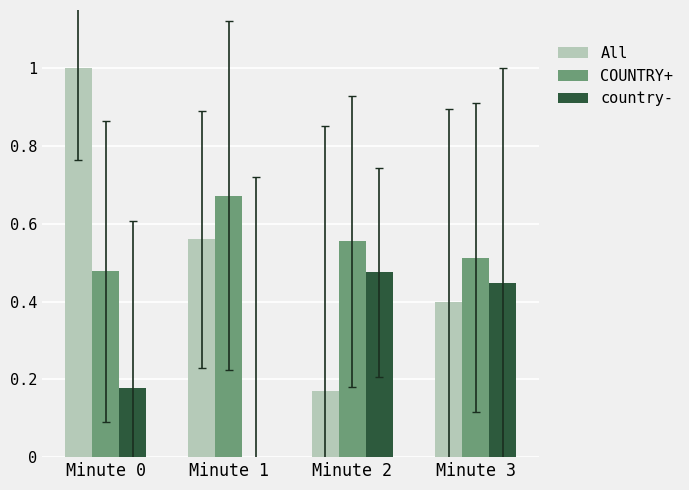

What is the sum of all All values?

2.1